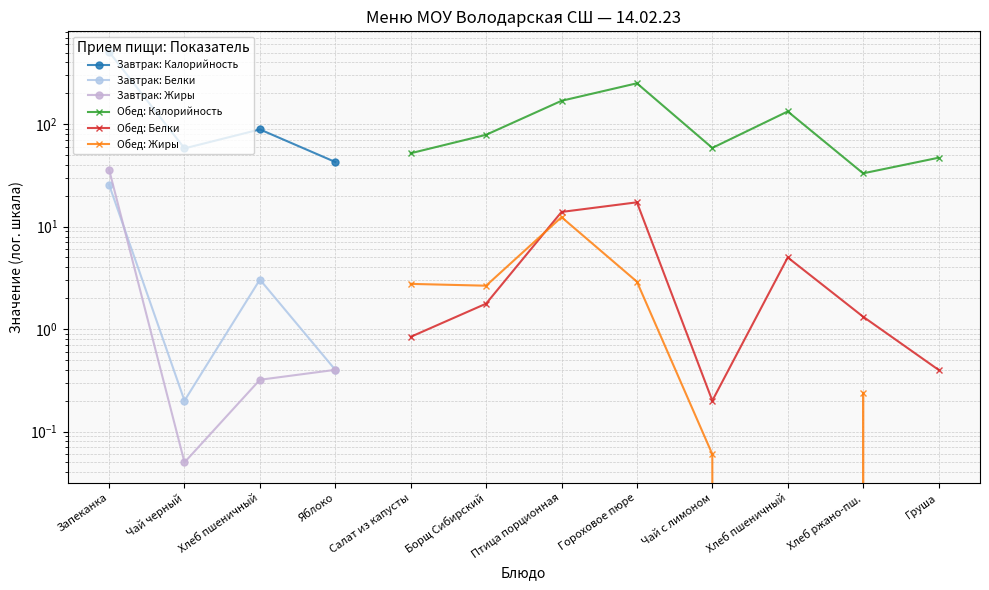

Which label corresponds to the smallest value in the chart?

Хлеб пшеничный